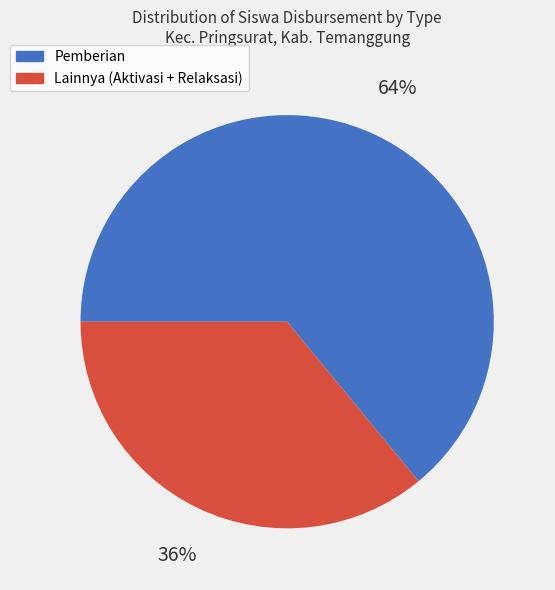

To the nearest percent, what is the difference between the largest and smallest slice percentages?

28%